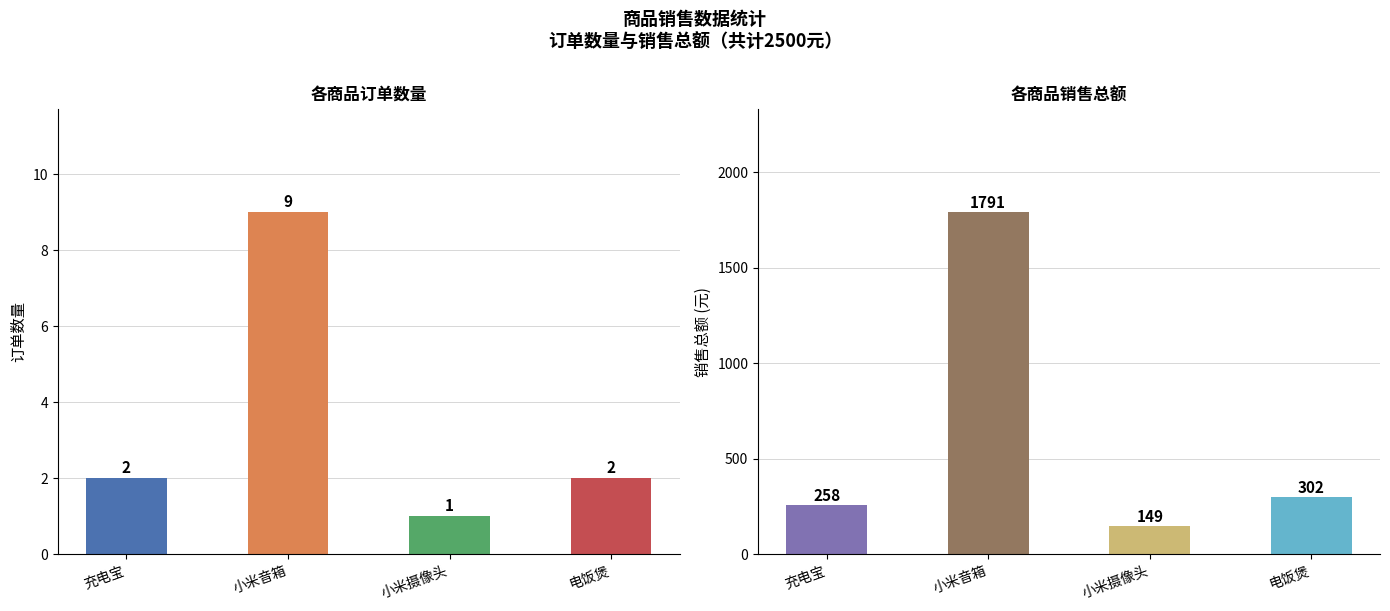

How many data points in 销售总额 are less than 302?

2